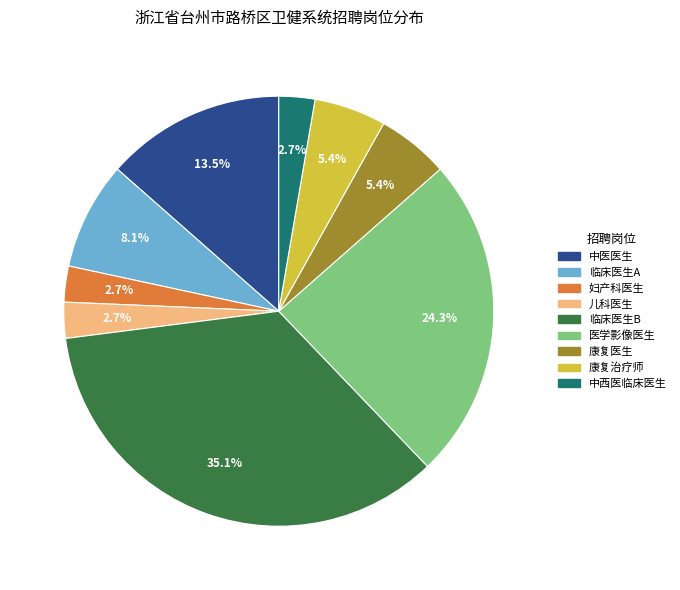

To the nearest percent, what portion does 医学影像医生 represent?

24%